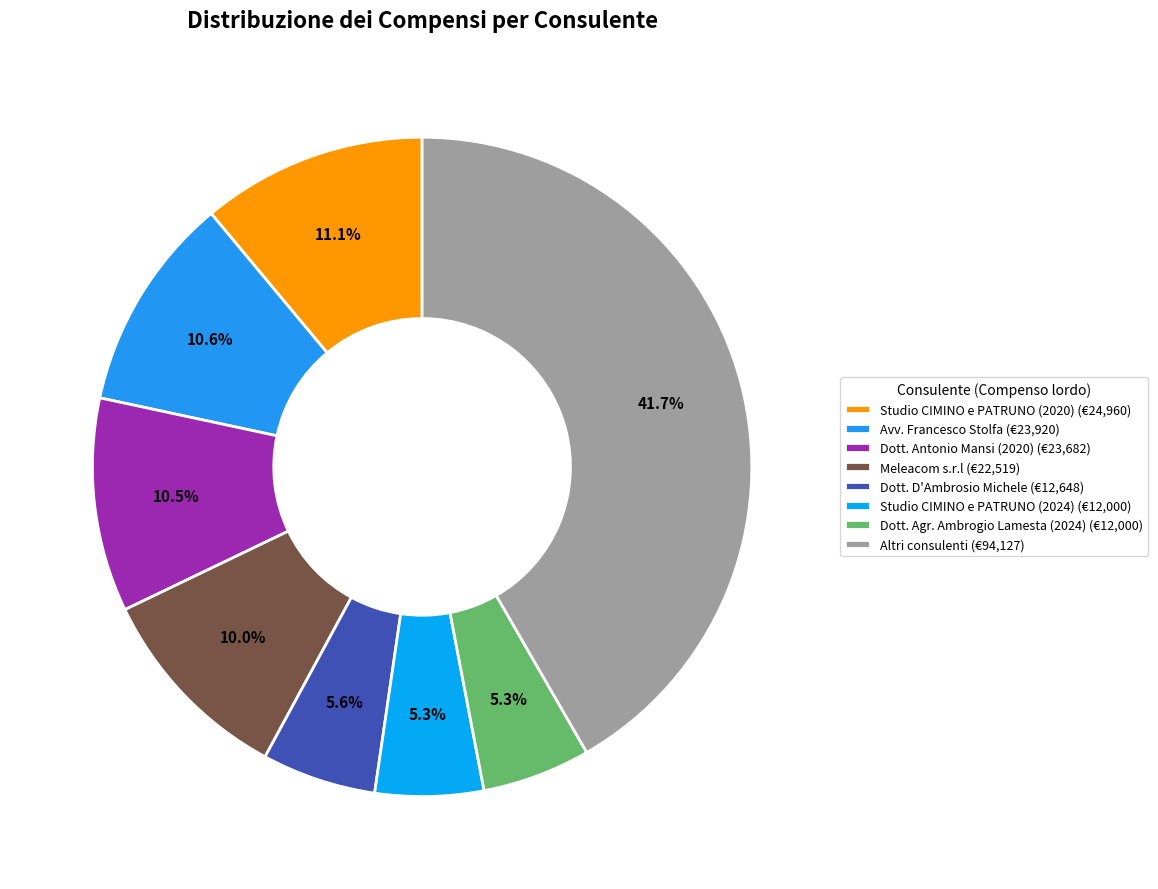

How many slices are in this pie chart?

8